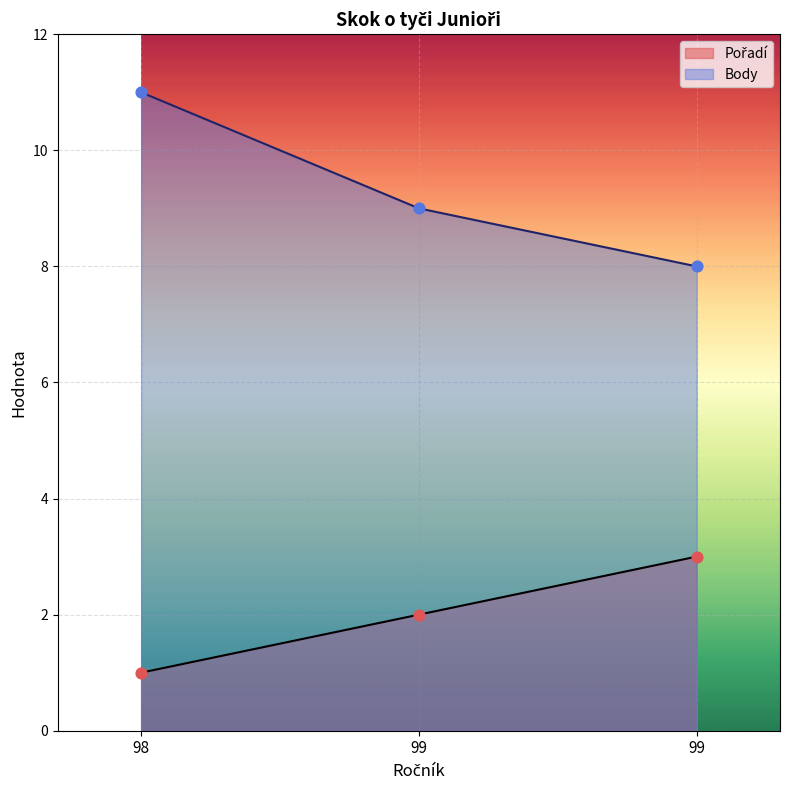

At which category is the sum across all series the highest?

98